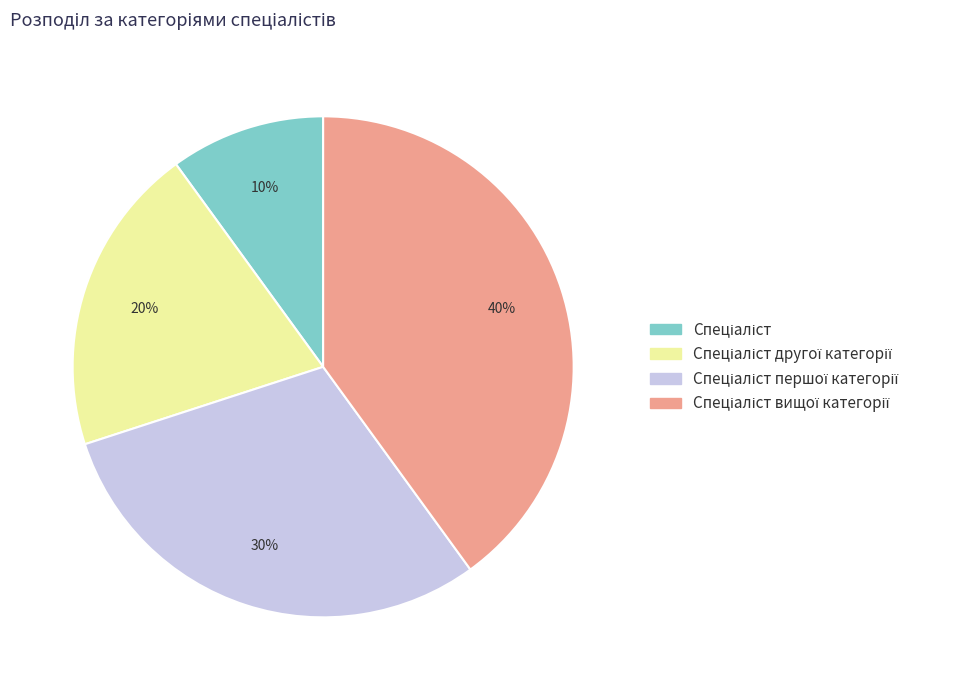

Count the number of slices in the pie.

4